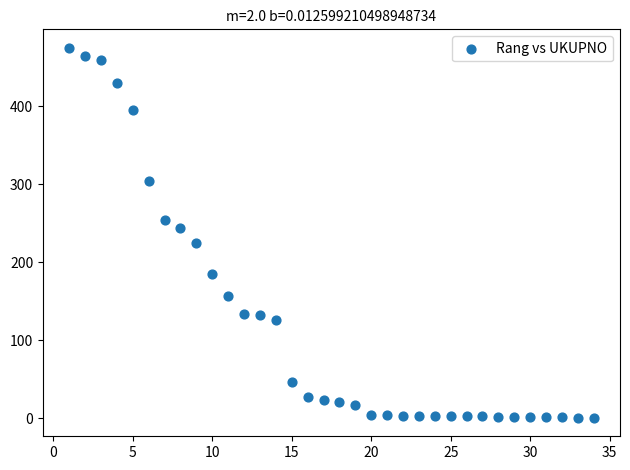

What is the range of X values (max minus min)?

33.0